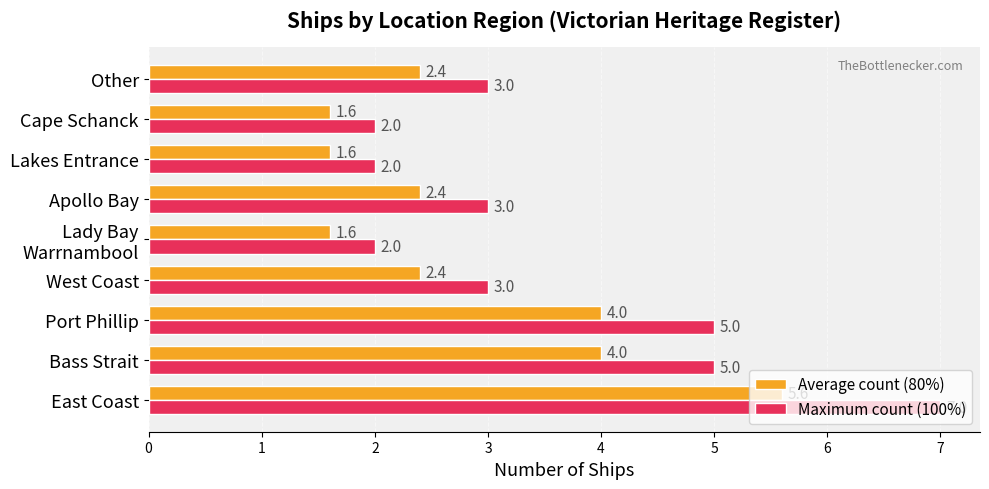

What is the total value across all series at Bass Strait?

9.0